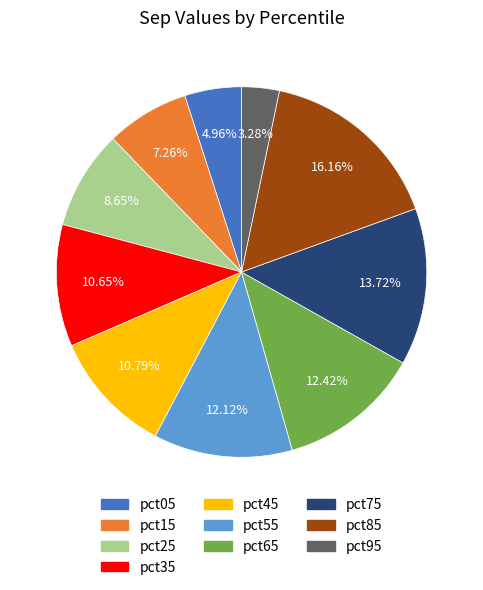

Which slice is the largest?

pct85